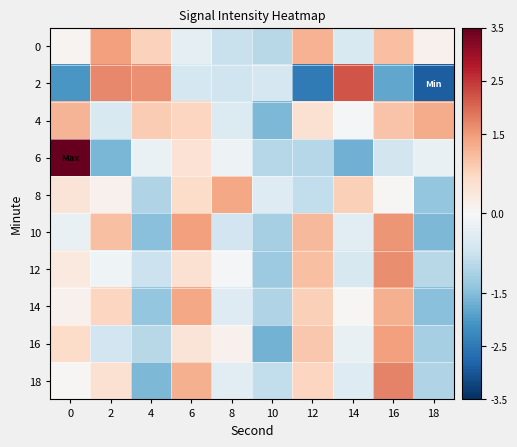

Count the number of categories in the chart.

10